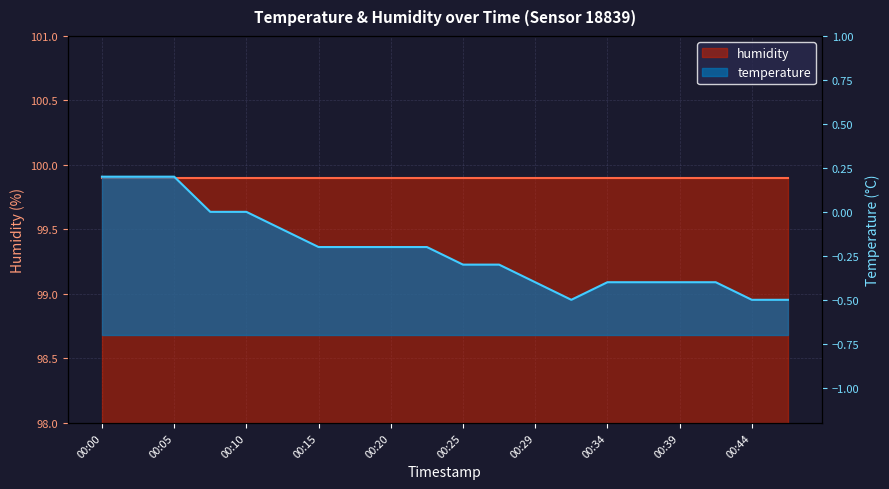

Which label corresponds to the smallest value in the chart?

00:32